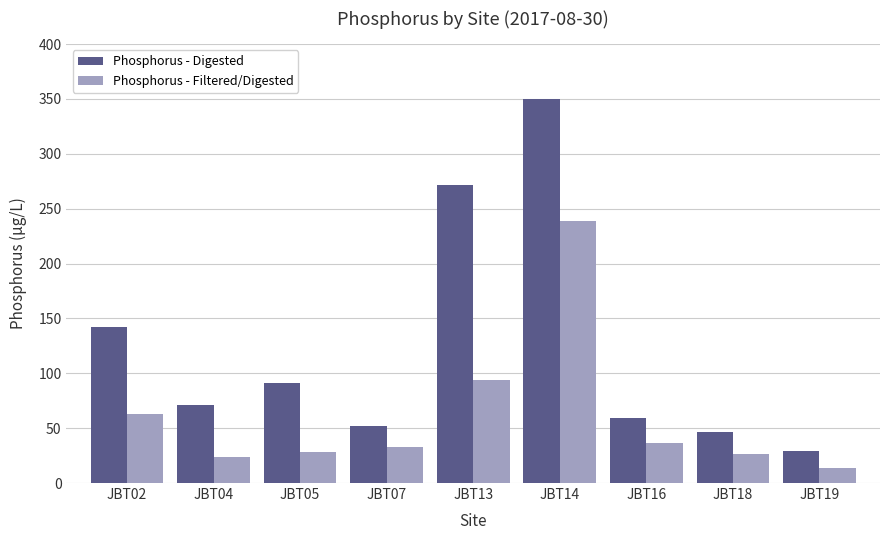

What is the sum of the Phosphorus - Digested values at JBT18 and JBT02?

188.4